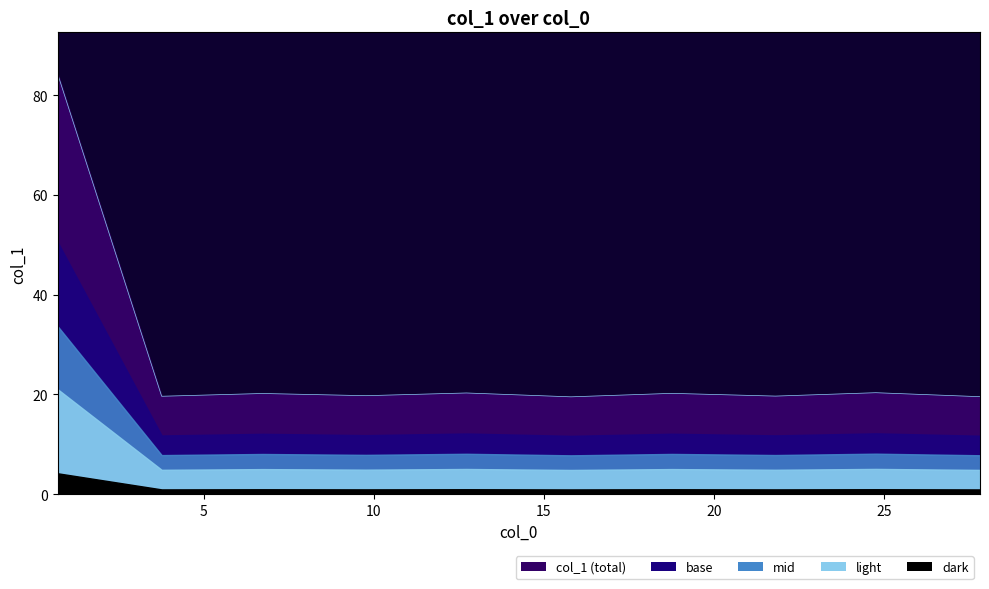

What is the greatest value displayed?

84.2